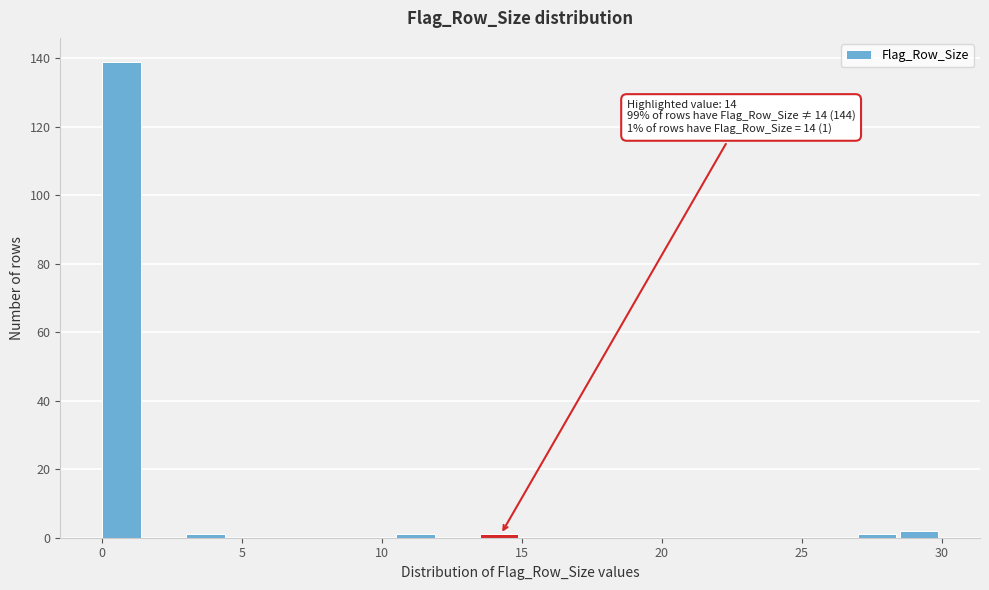

Around what value on the x-axis is the tallest bar? Give the approximate position of its centre, as read against the axis.

0.5